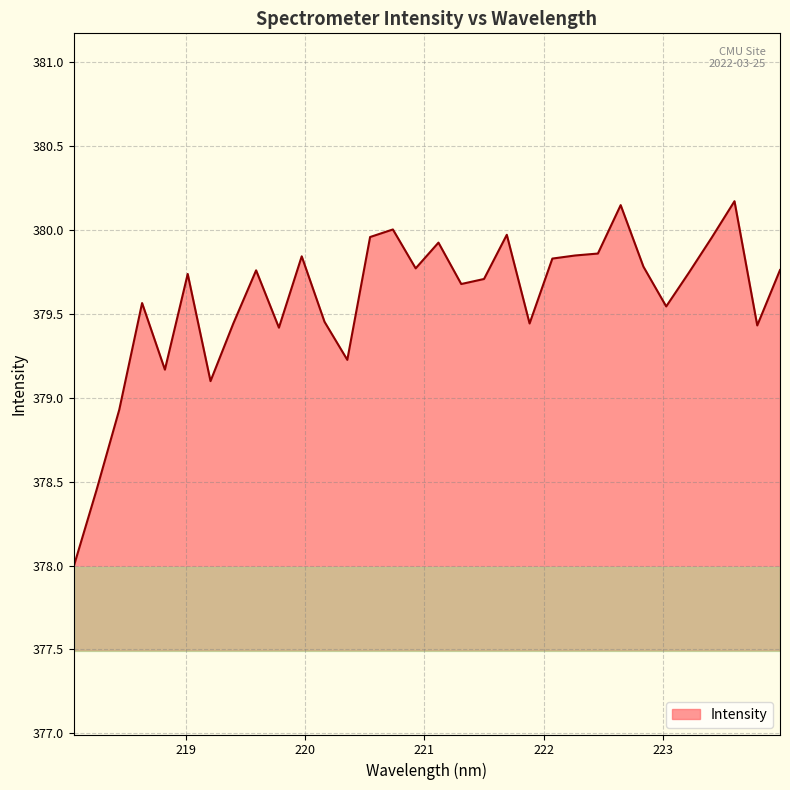

What is the smallest value displayed?

378.0